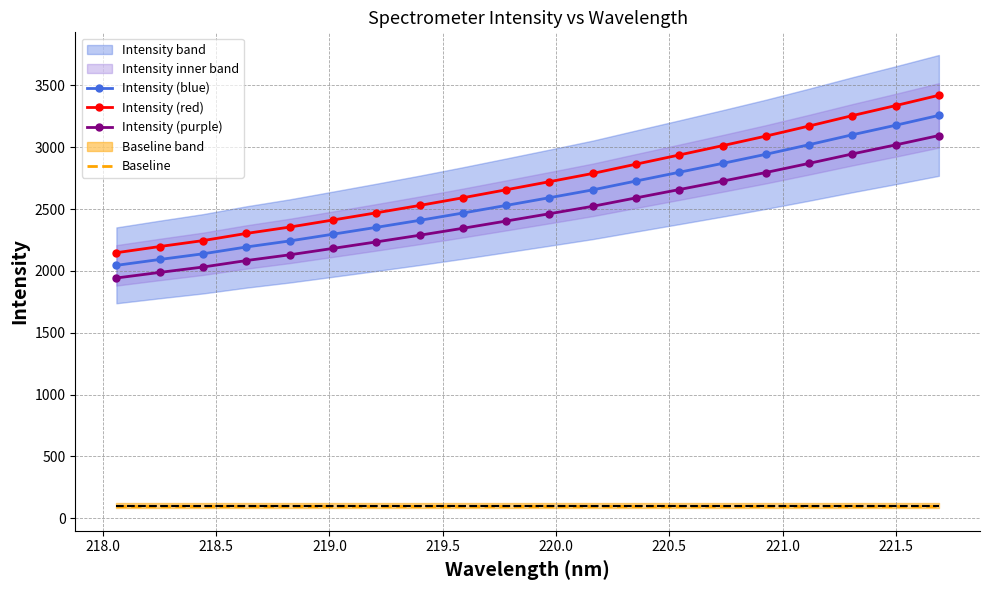

What is the value of the Intensity (purple) point at the 12th from the left?

2522.2